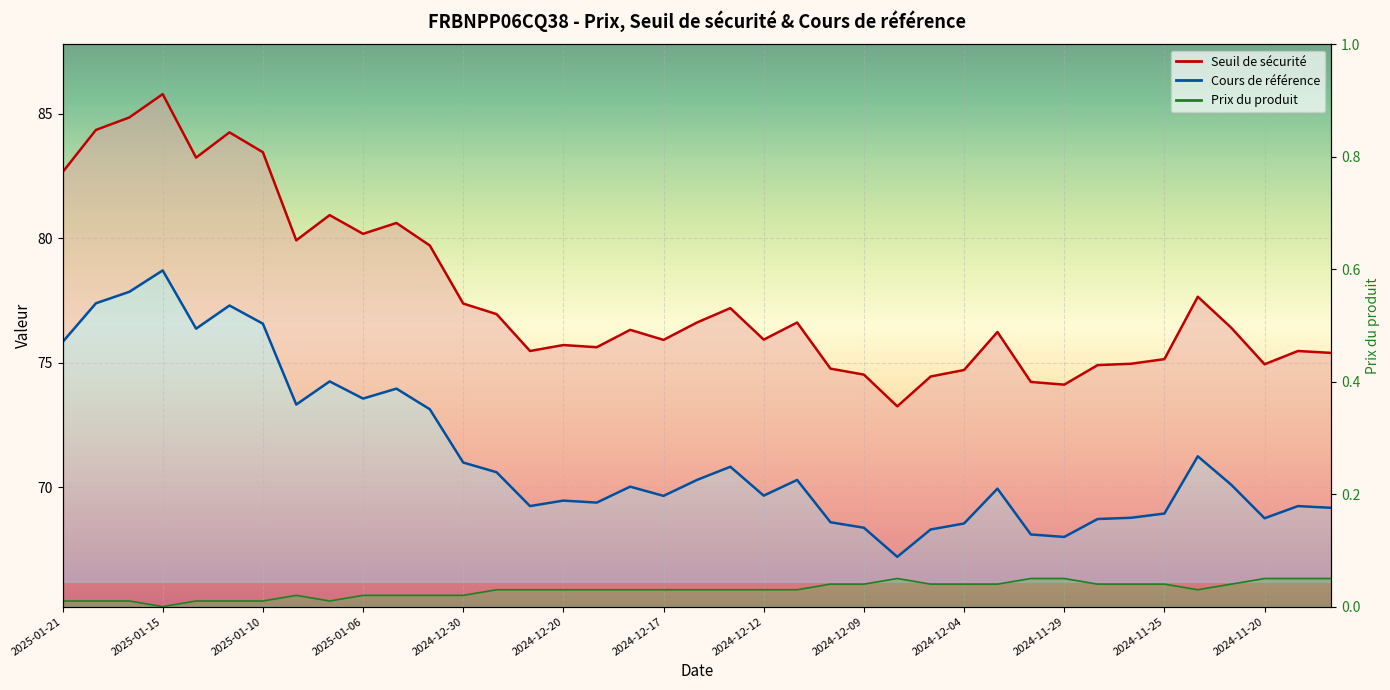

At which label does Seuil de sécurité reach its minimum?

2024-12-06